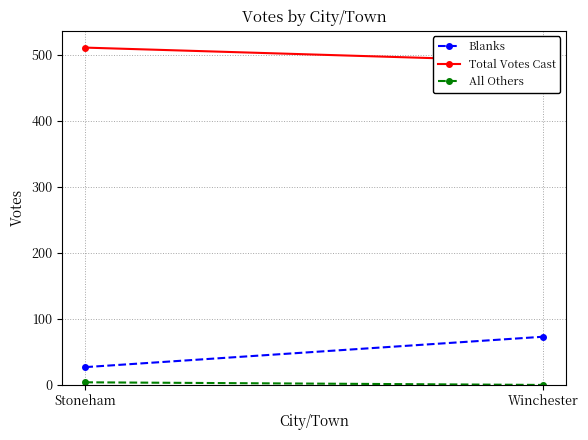

What is the difference between the All Others values at Stoneham and Winchester?

4